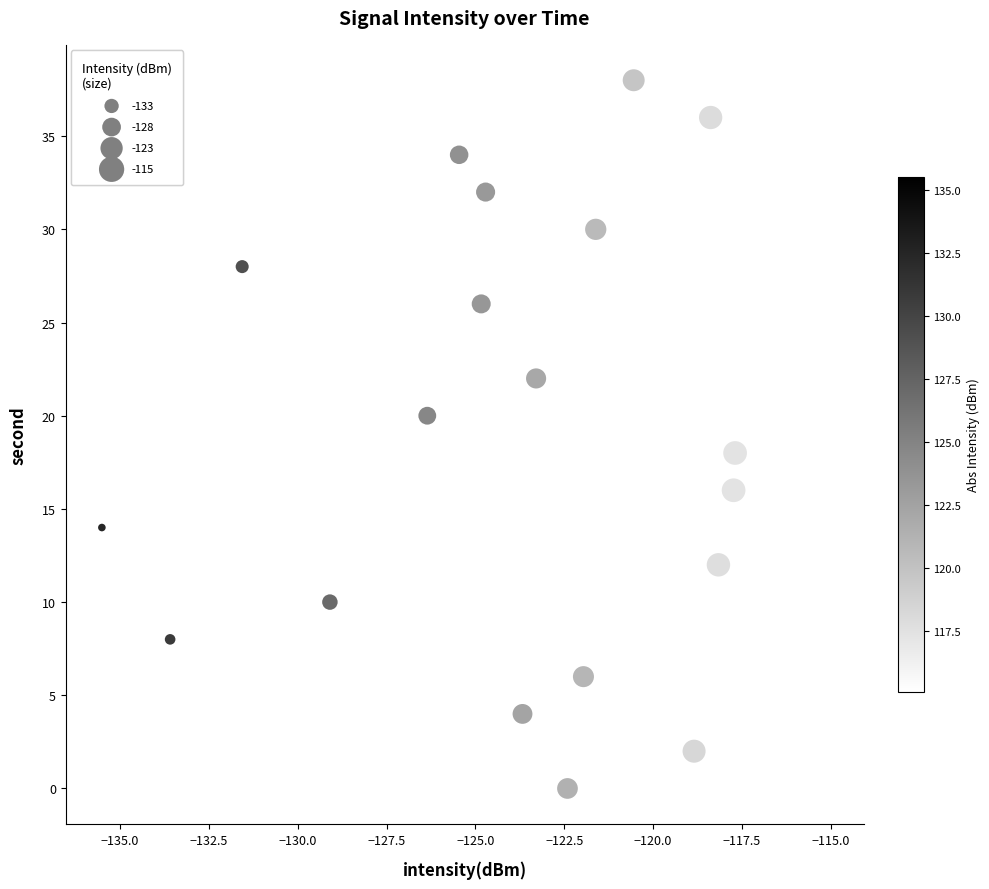

What is the range of Y values (max minus min)?

38